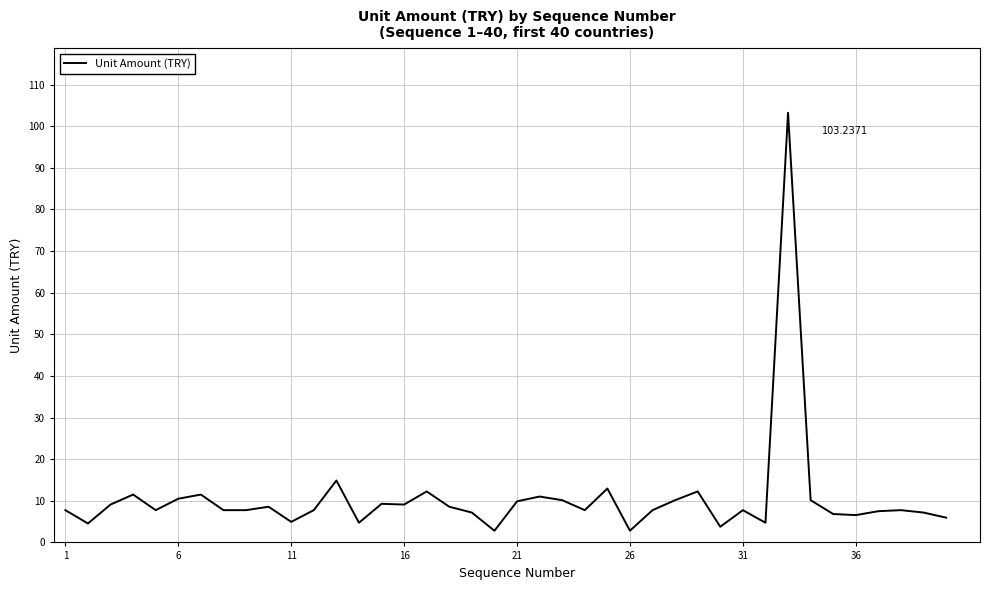

Does the chart have visible grid lines?

Yes